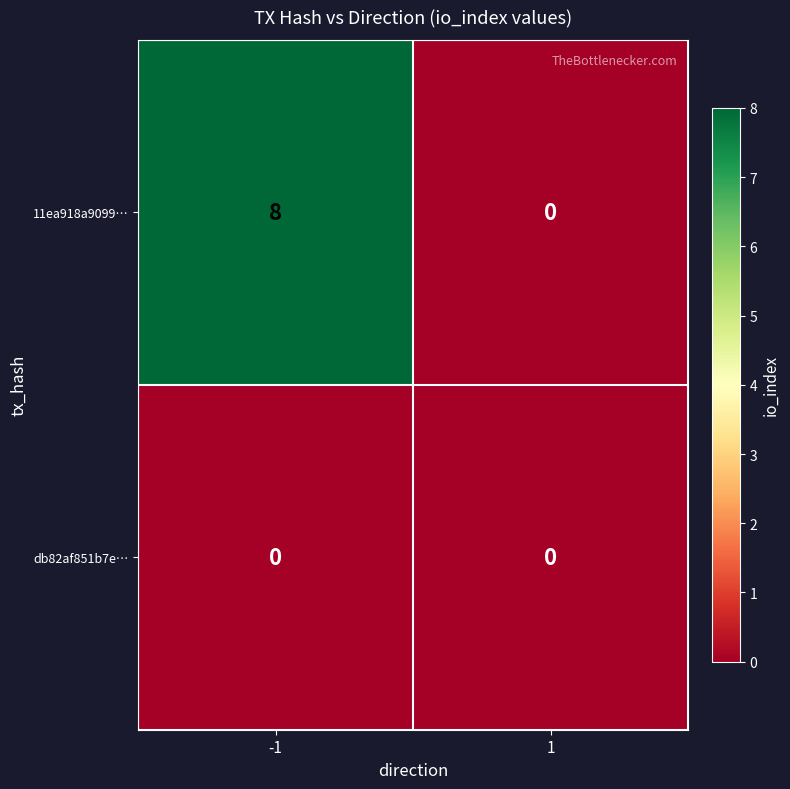

Rank the series by their average value, from highest to lowest.

11ea918a9099…, db82af851b7e…